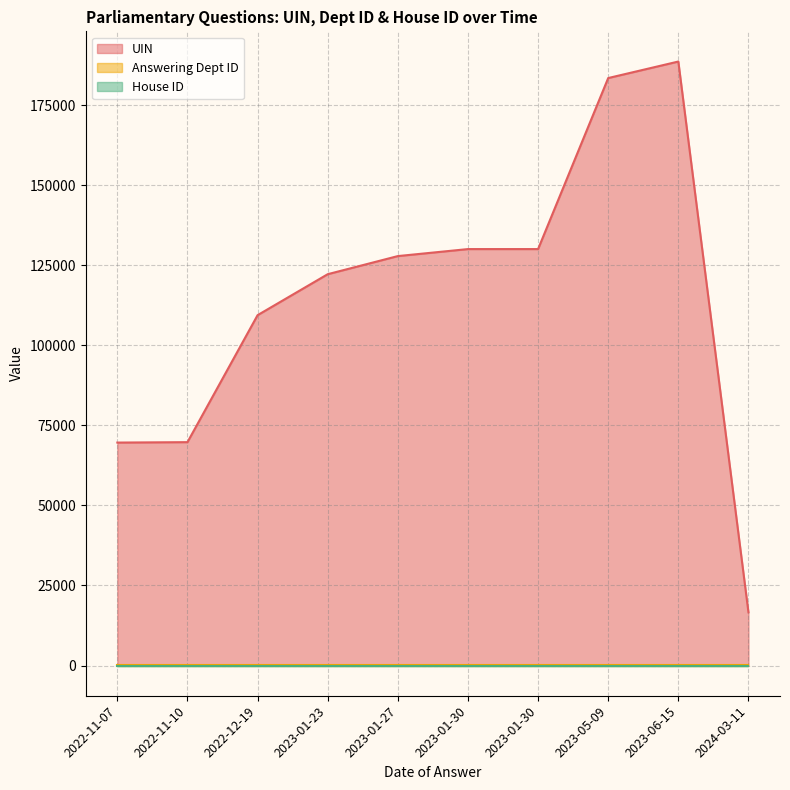

True or false: Answering Dept ID has more than 0 interior local peaks.

False